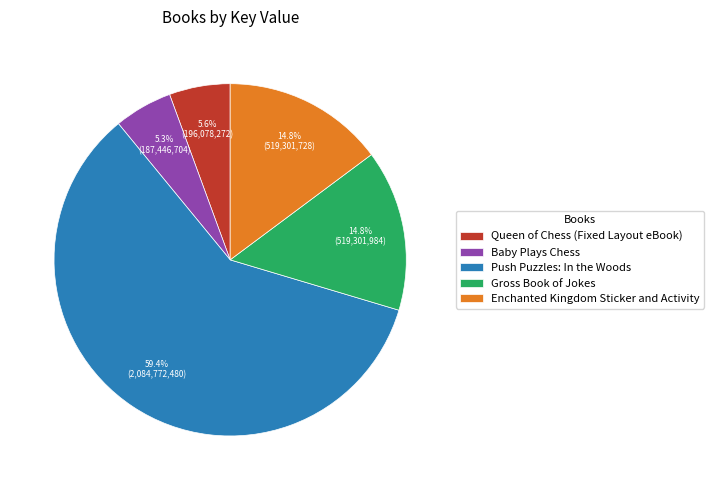

How many slices are in this pie chart?

5